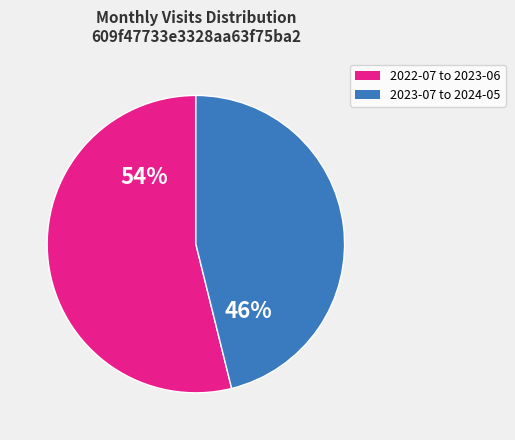

To the nearest percent, what is the difference between the largest and smallest slice percentages?

8%